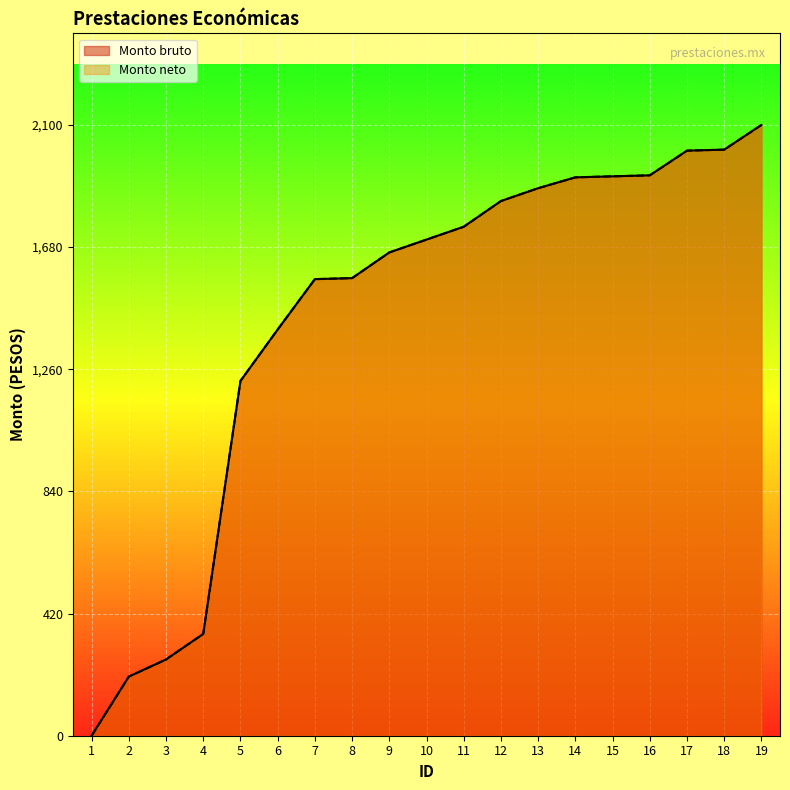

At how many categories does at least one series exceed 400?

15